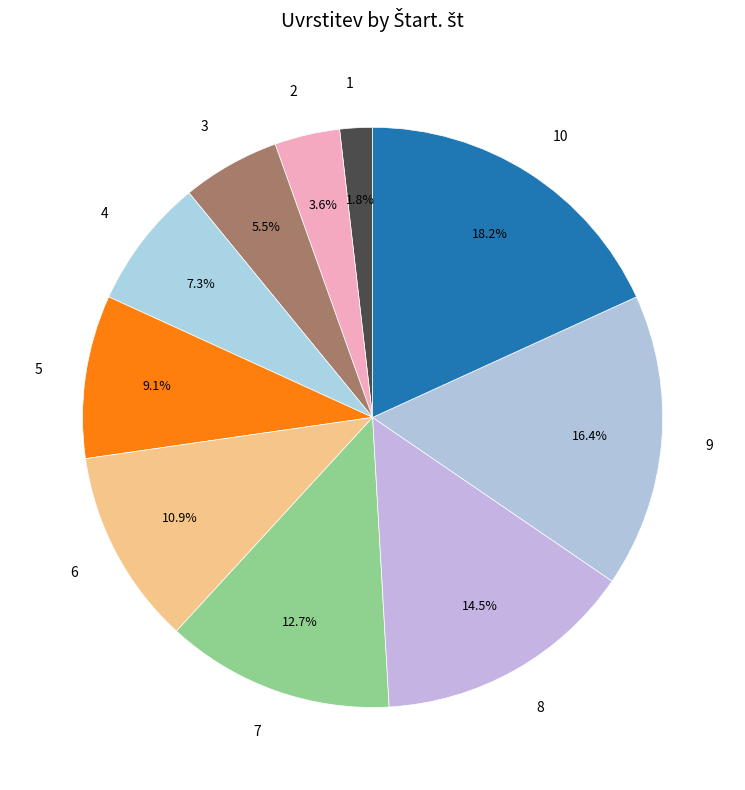

Does 2 represent more than half of the total?

No